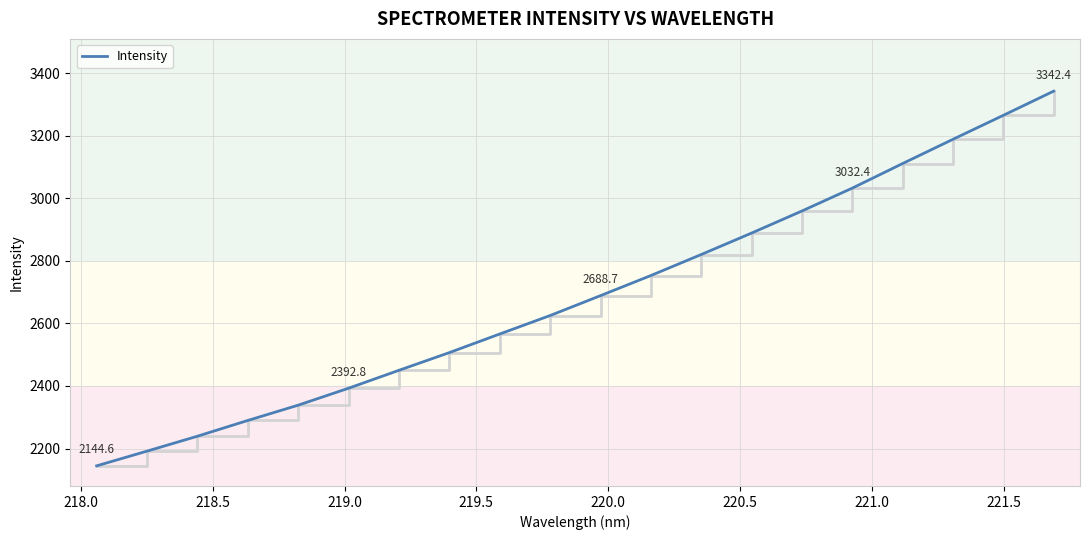

What is the difference between the maximum and minimum values?

1197.8